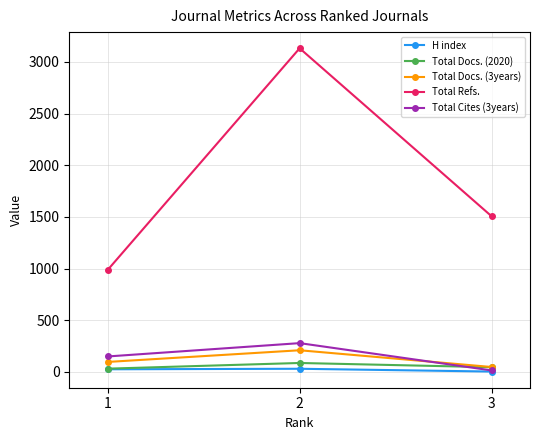

How many distinct data groups are displayed?

5